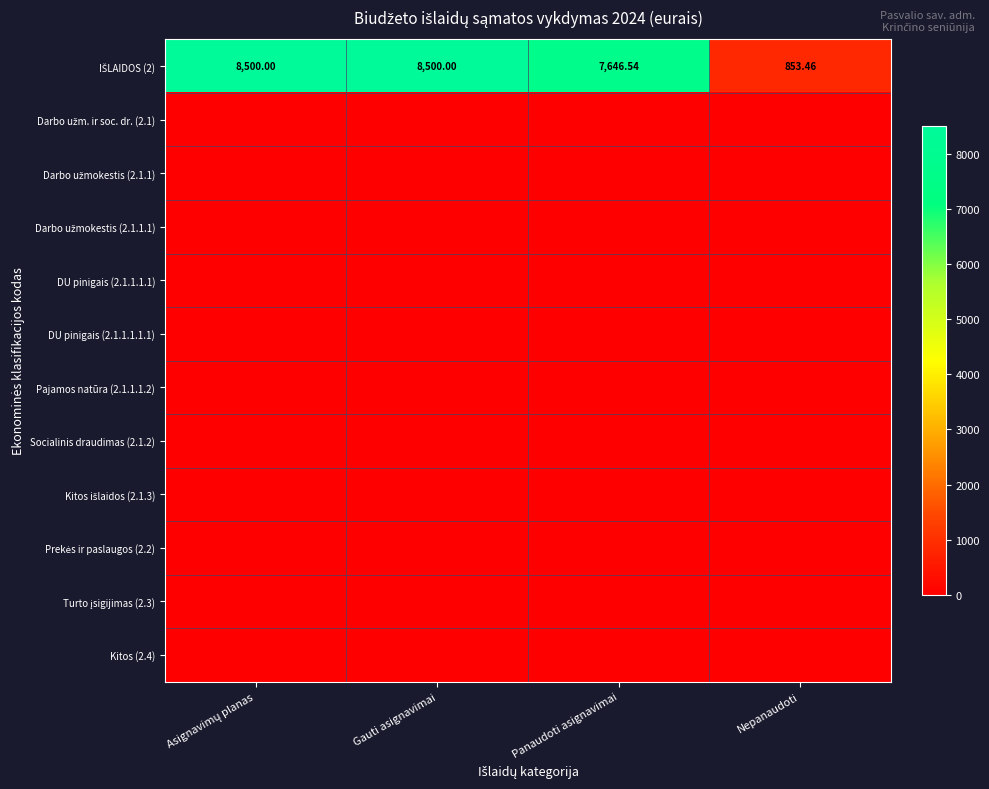

How many data points does each series have?

4